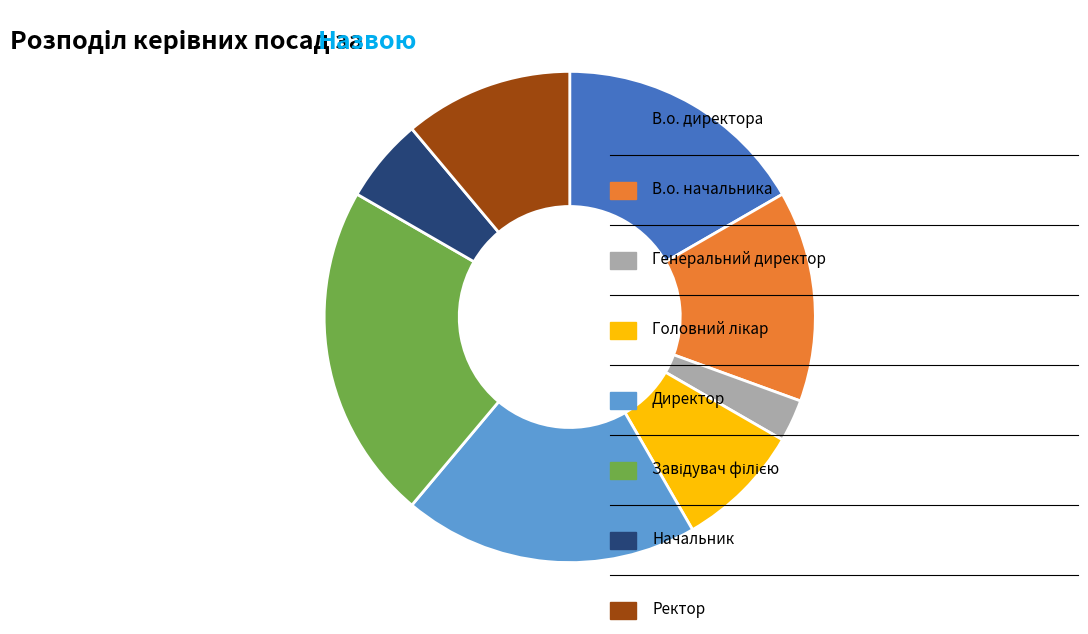

Is there a majority slice in this chart?

No